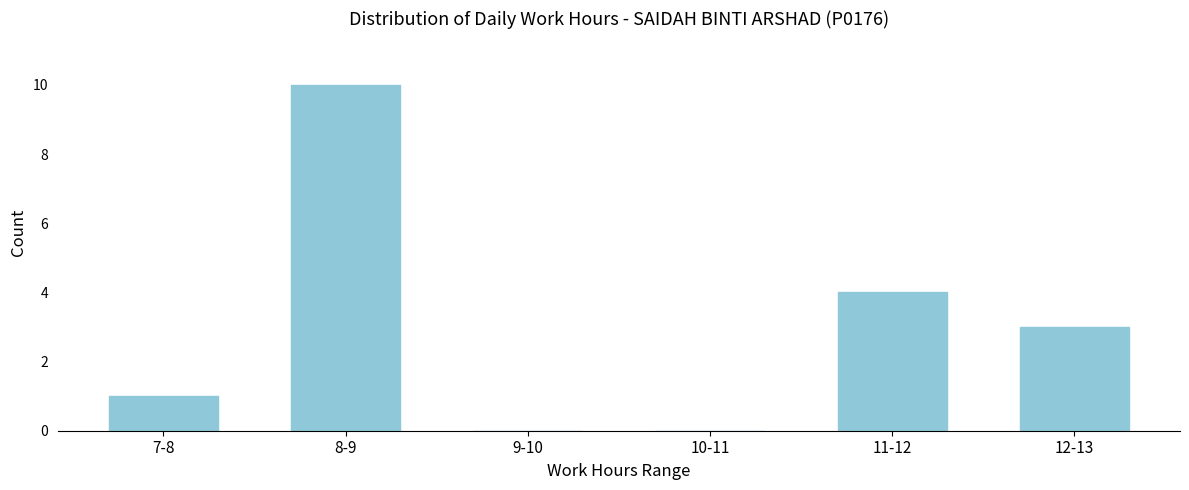

Reading left to right, extract all data points from this chart.

7-8=1	8-9=10	9-10=0	10-11=0	11-12=4	12-13=3